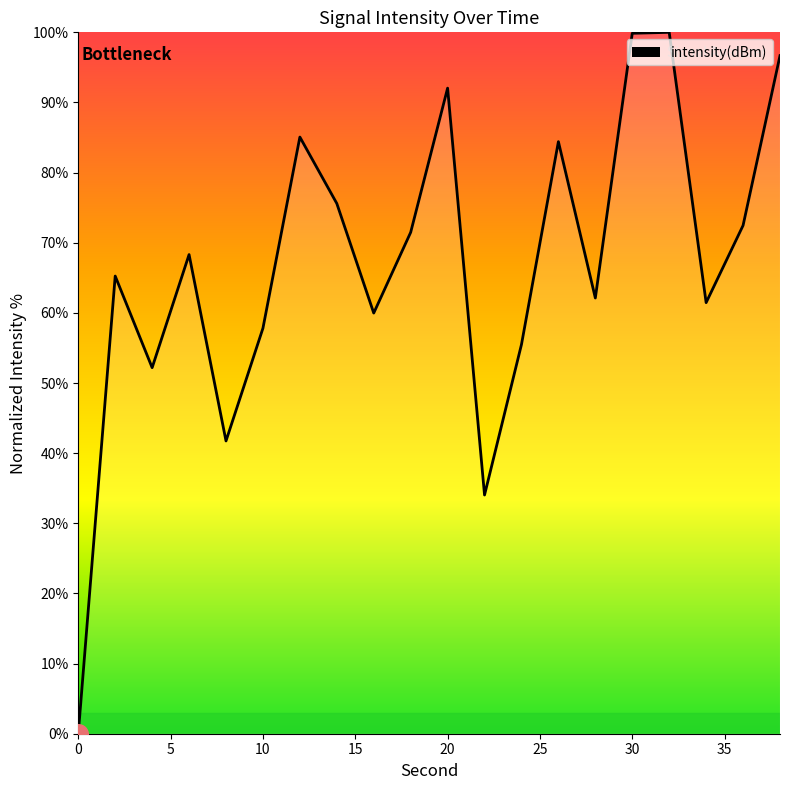

What is the difference between the maximum and minimum values?

100.0